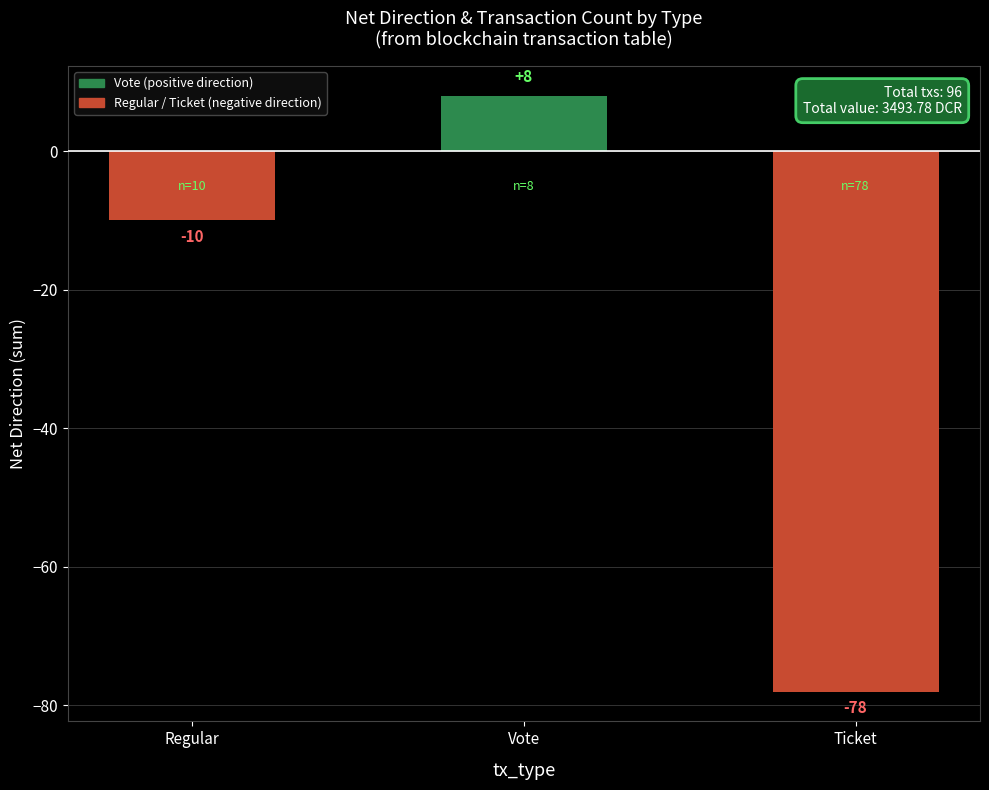

Between Vote and Ticket, which is larger?

Vote